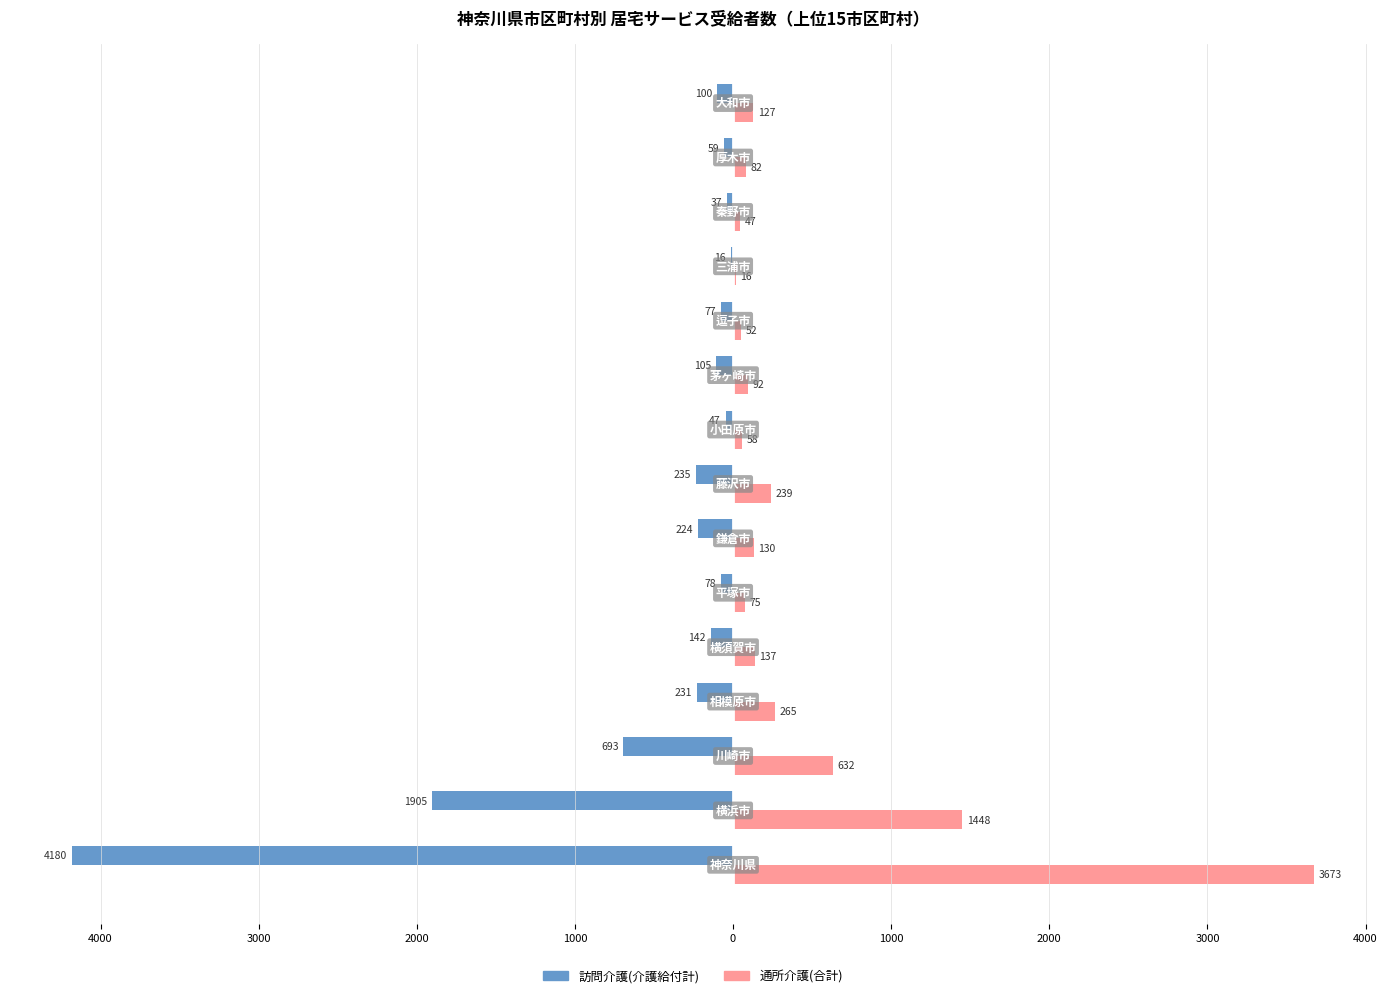

What are all the series names shown in the legend?

訪問介護(介護給付計), 通所介護(合計)